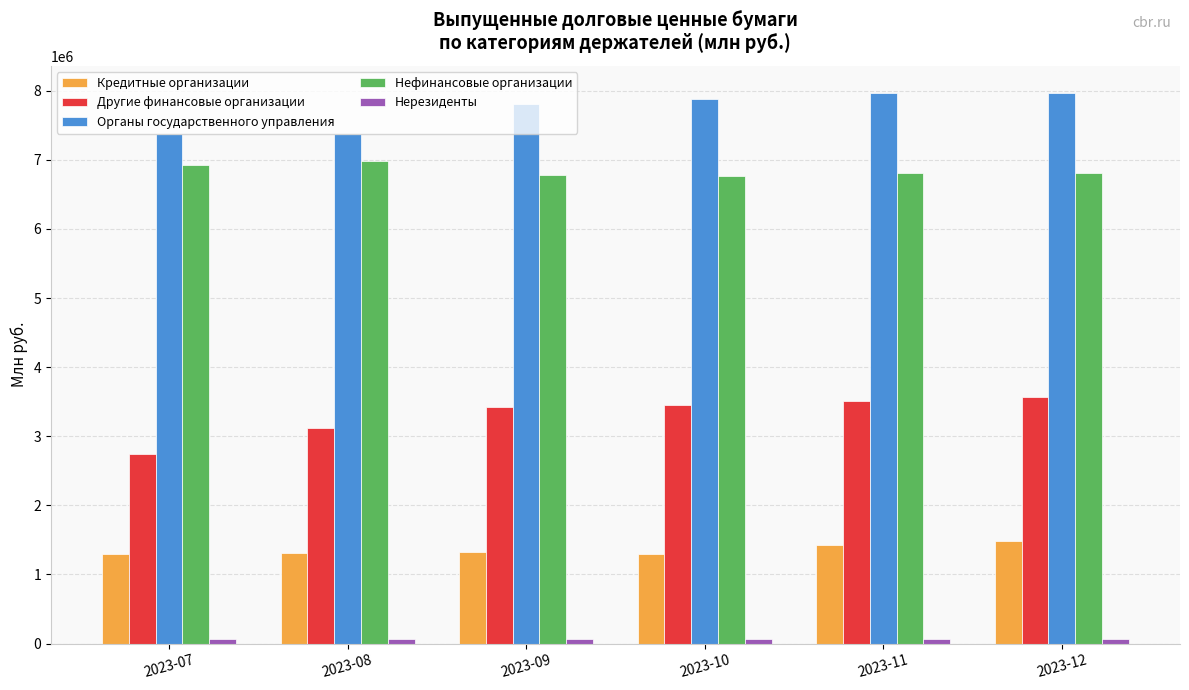

Is it true that Органы государственного управления equals 11170393 at 2023-08?

False